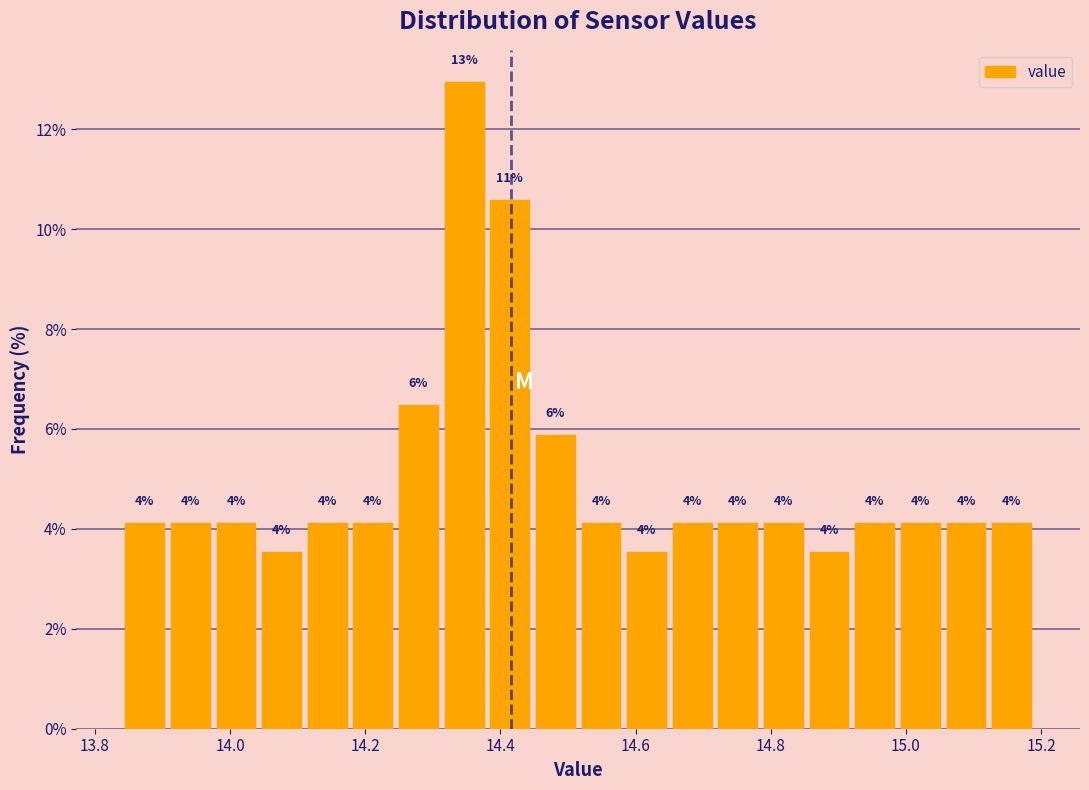

Read against the x-axis, roughly where is the centre of the tallest bar?

14.34